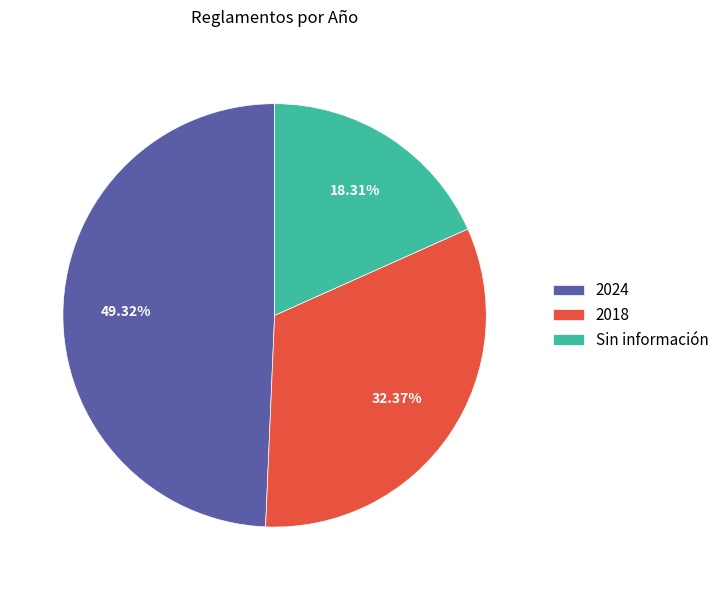

Is the sum of 2018 and Sin información greater than half?

Yes